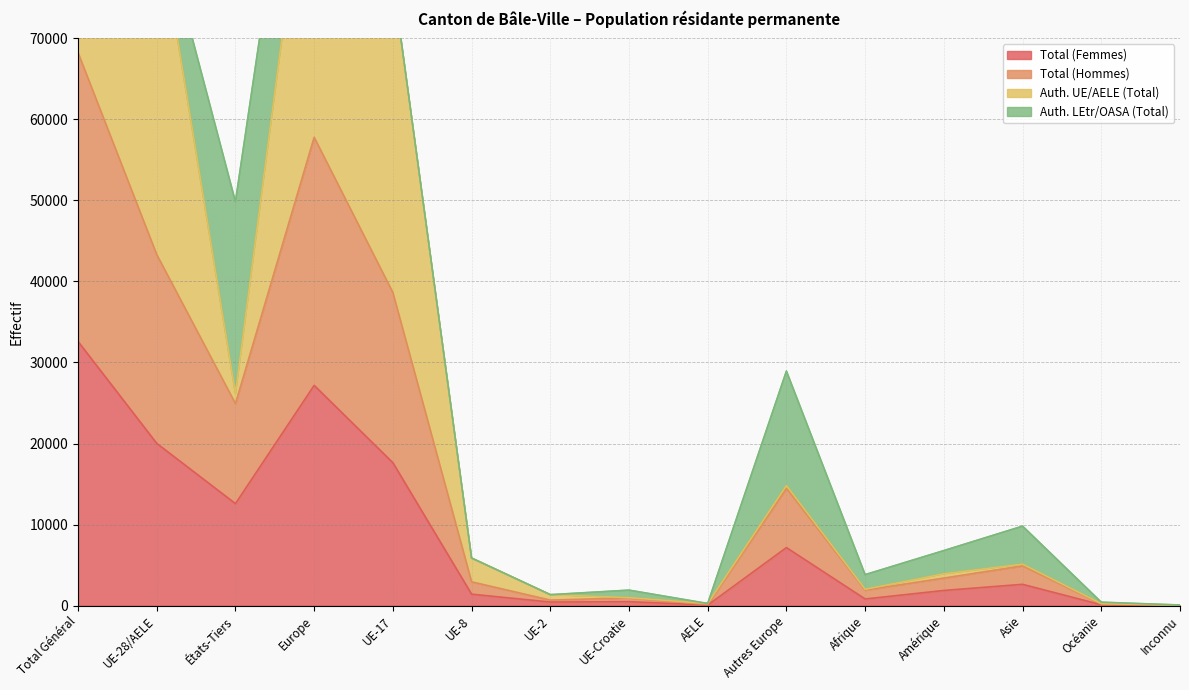

True or false: Total (Femmes) has a value of 27176 at Europe.

True